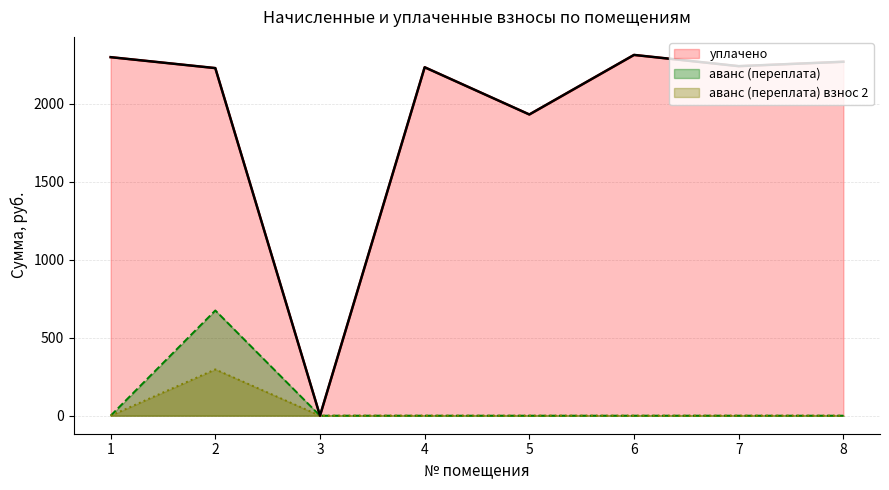

Which series changed the most between 1 and 7?

уплачено